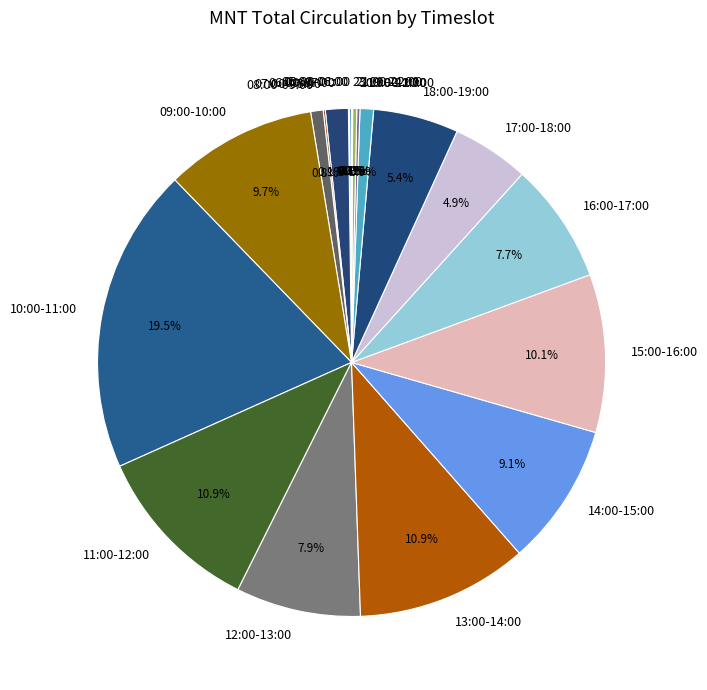

What is the largest slice in the pie chart?

10:00-11:00